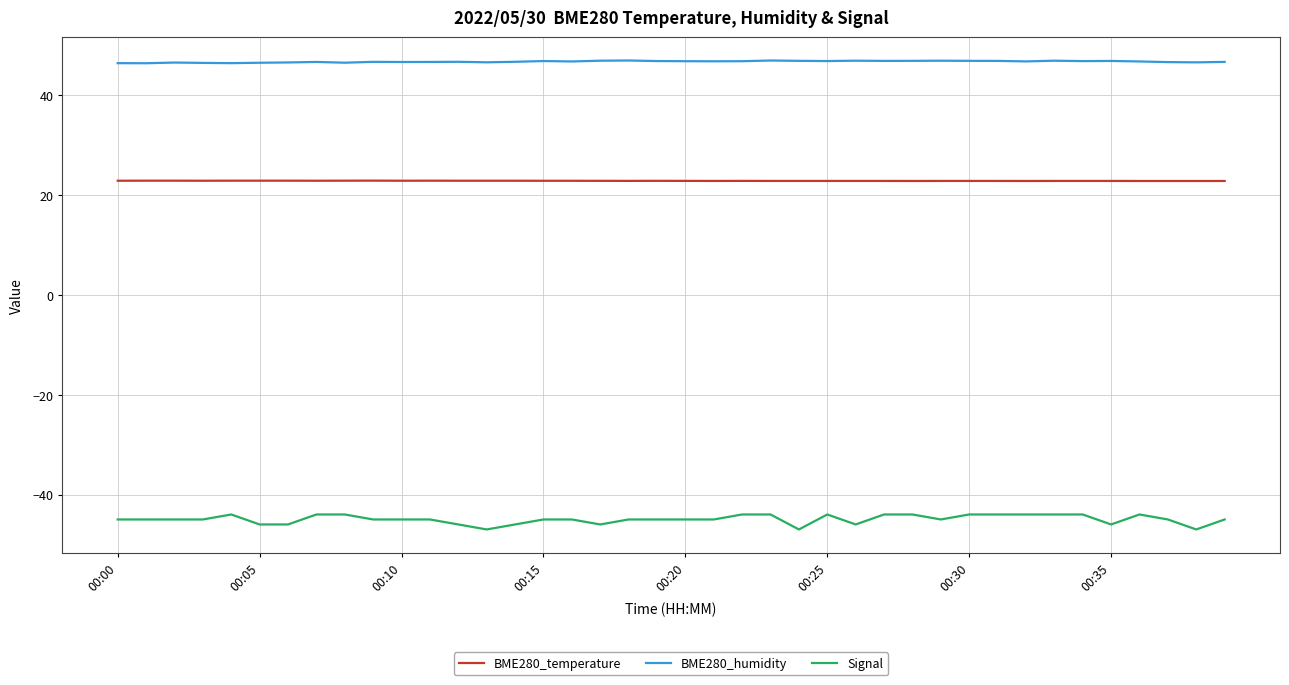

How many distinct data groups are displayed?

3